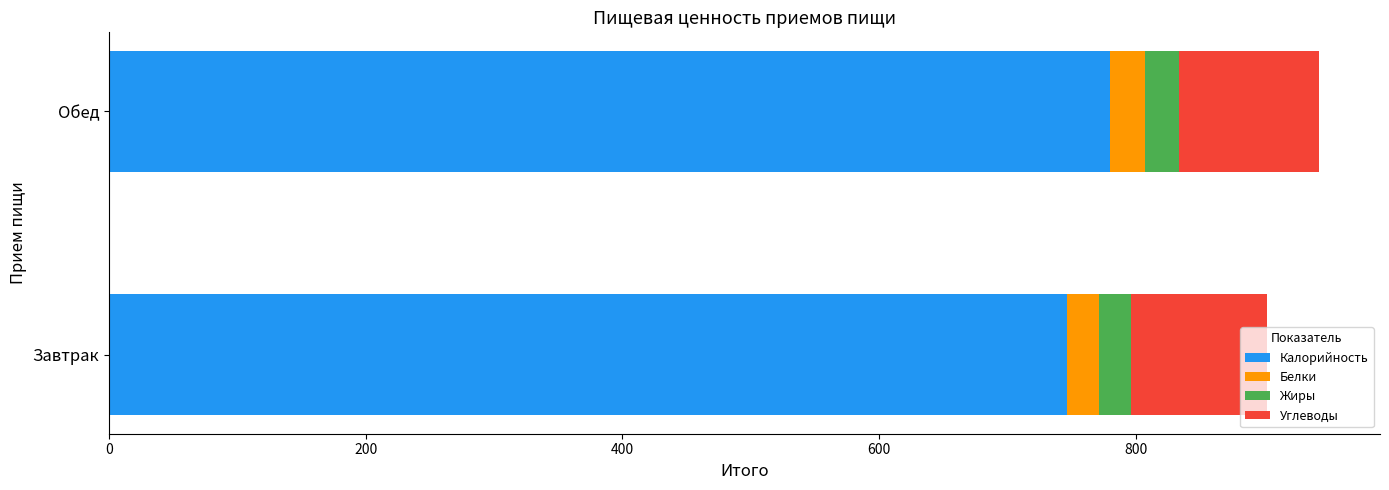

What is the average value of the Калорийность series?

763.2